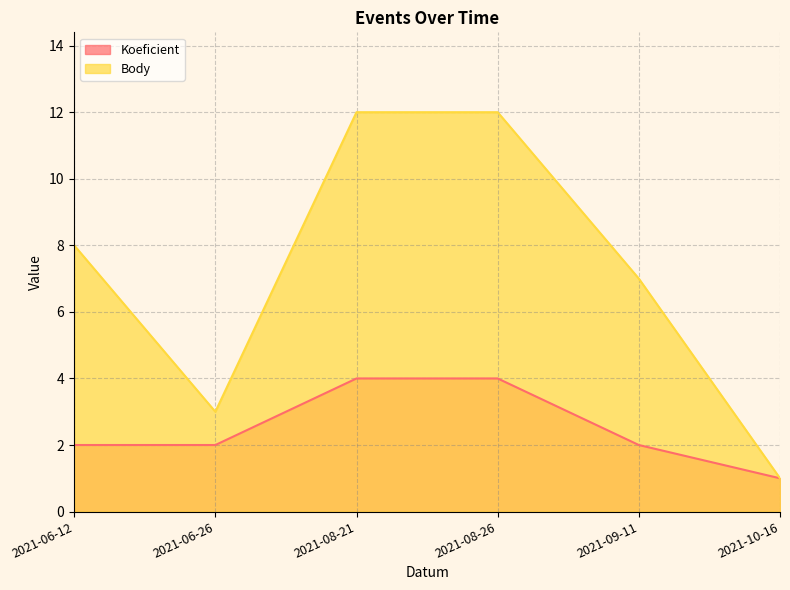

How many values in the Koeficient series exceed 2?

2